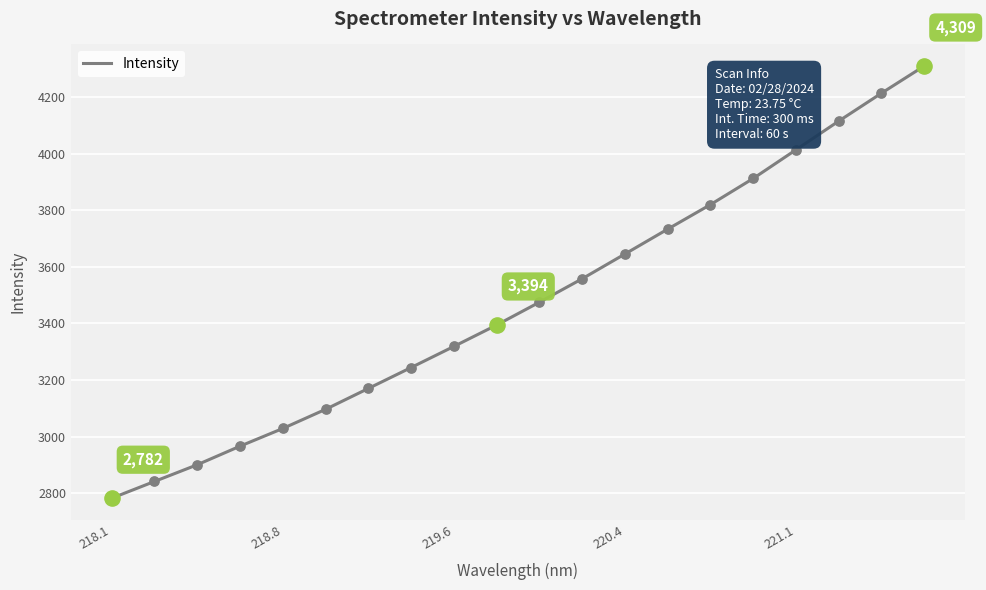

What is the maximum value shown in the chart?

4309.2